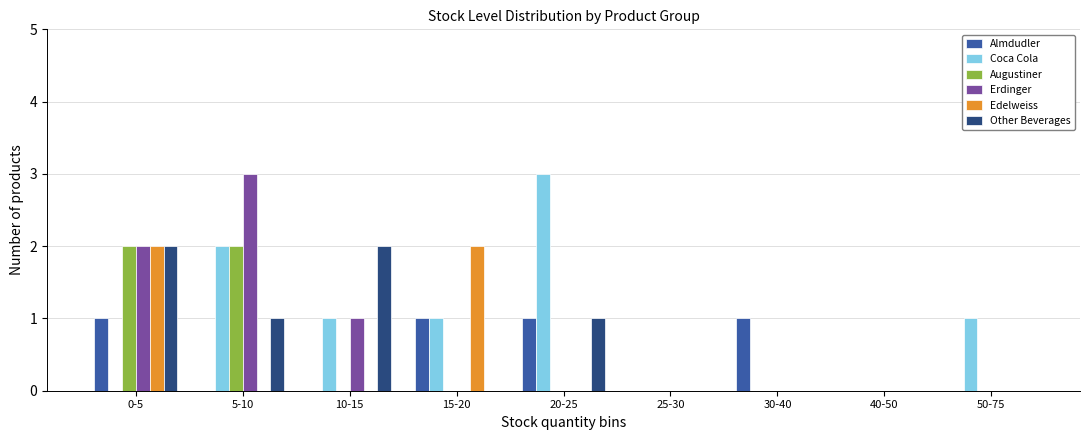

Which series has the largest total across all categories?

Coca Cola